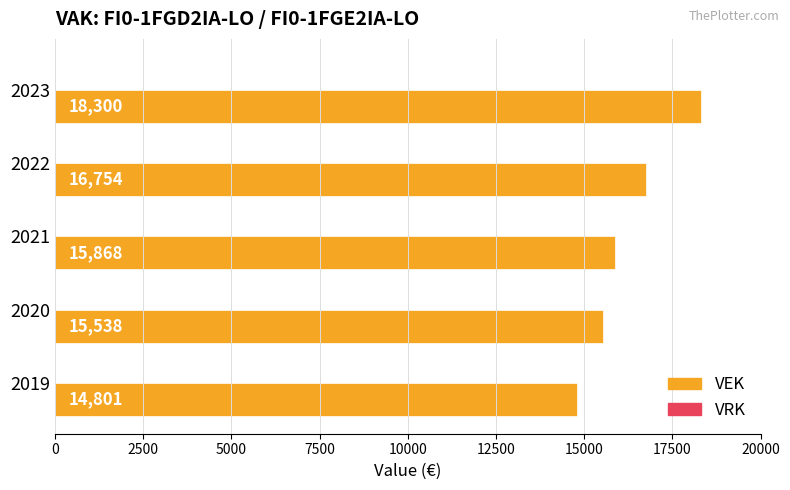

Read the value at 2020, to the nearest 10.

15540